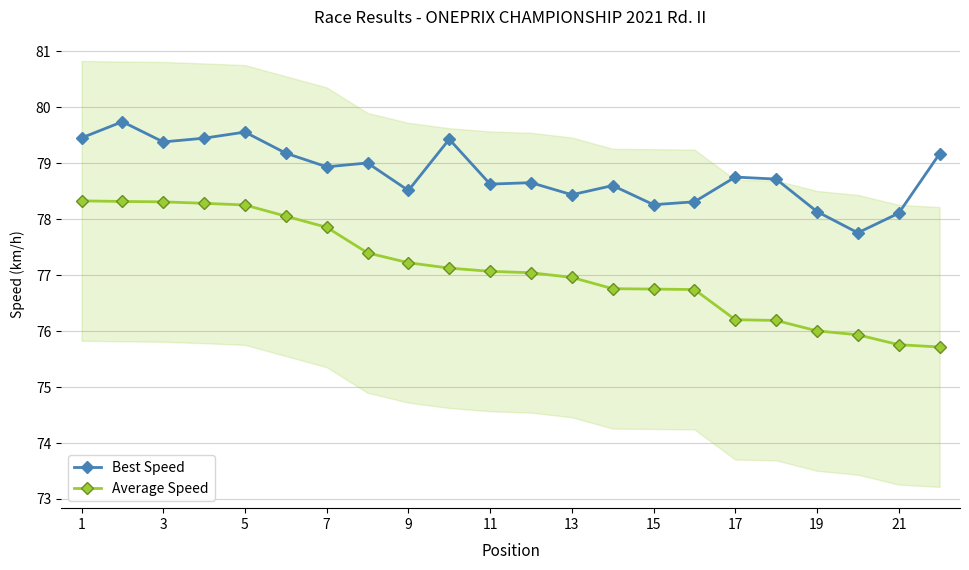

Read the Average Speed value at 9.

77.2